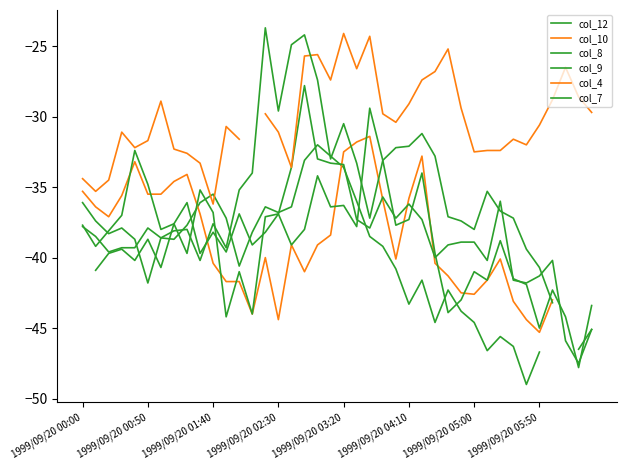

How many lines are shown in the chart?

6